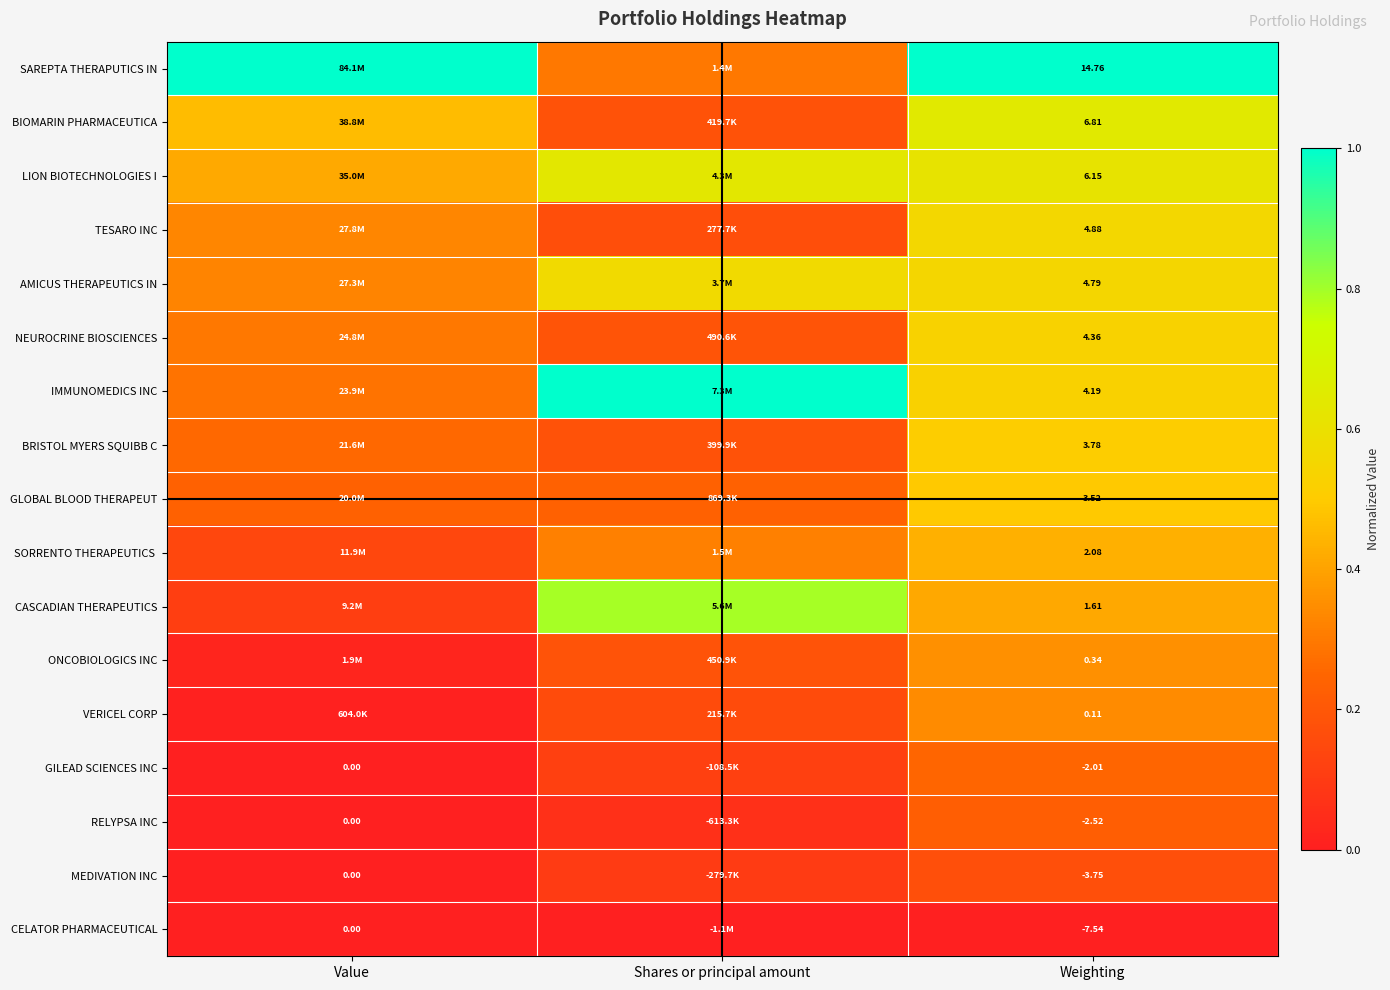

At which category is the sum across all series the highest?

Weighting